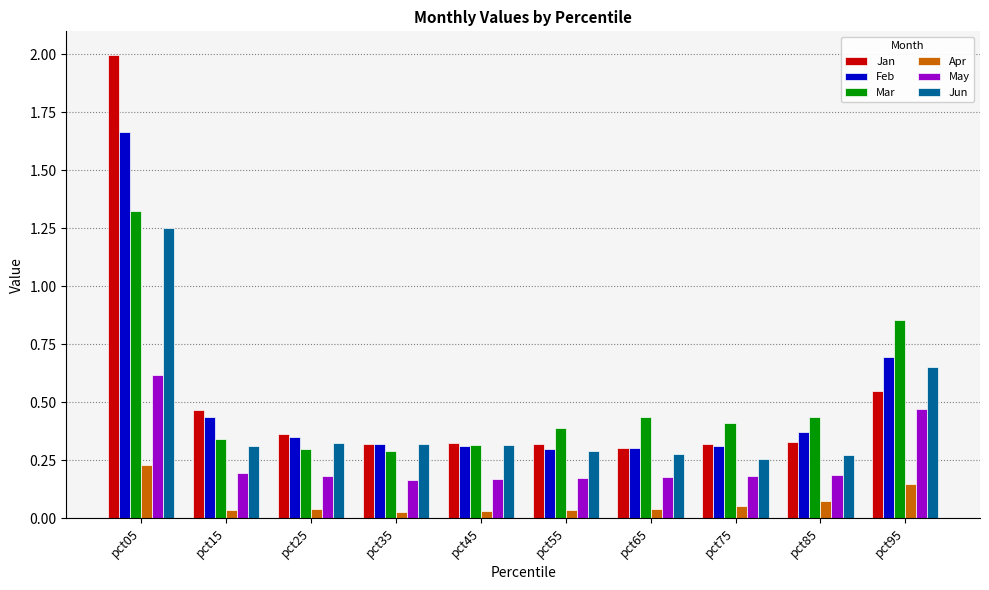

What are all the series names shown in the legend?

Jan, Feb, Mar, Apr, May, Jun